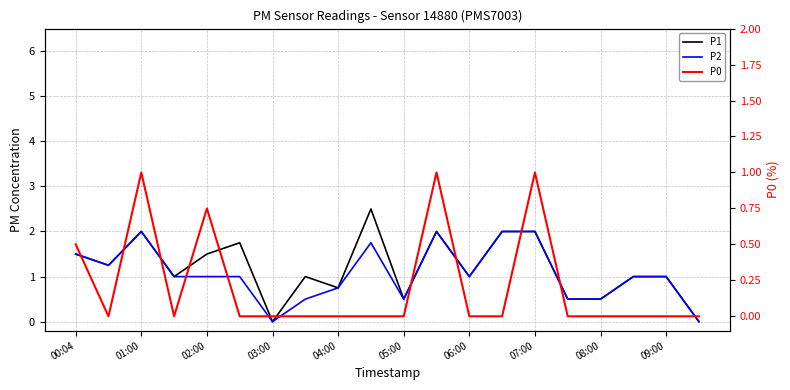

What is the spread (max minus min) of values at 17?

1.0